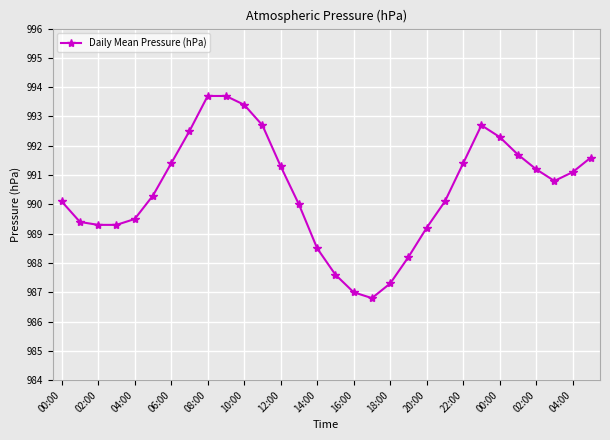

What is the difference between the second highest and second lowest values?

6.7